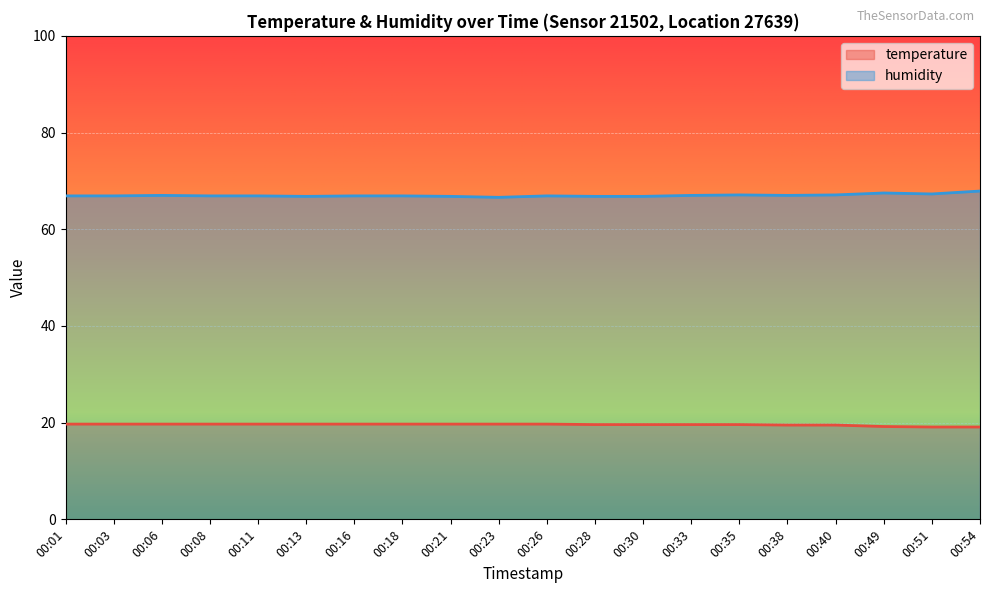

Which series has the largest total across all categories?

humidity